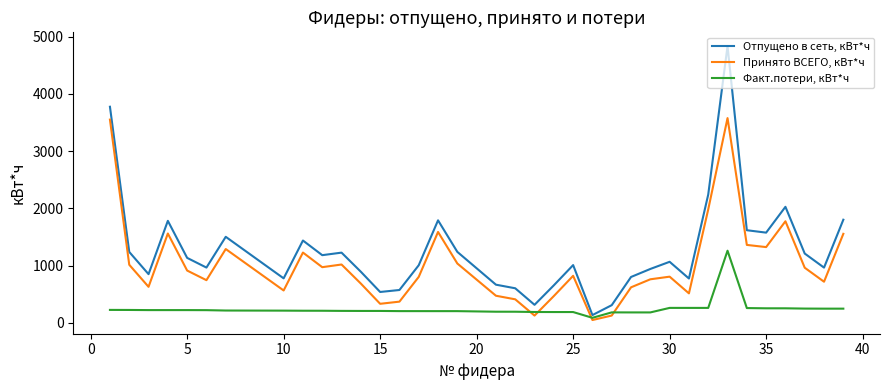

Which series has the widest spread of values?

Отпущено в сеть, кВт*ч